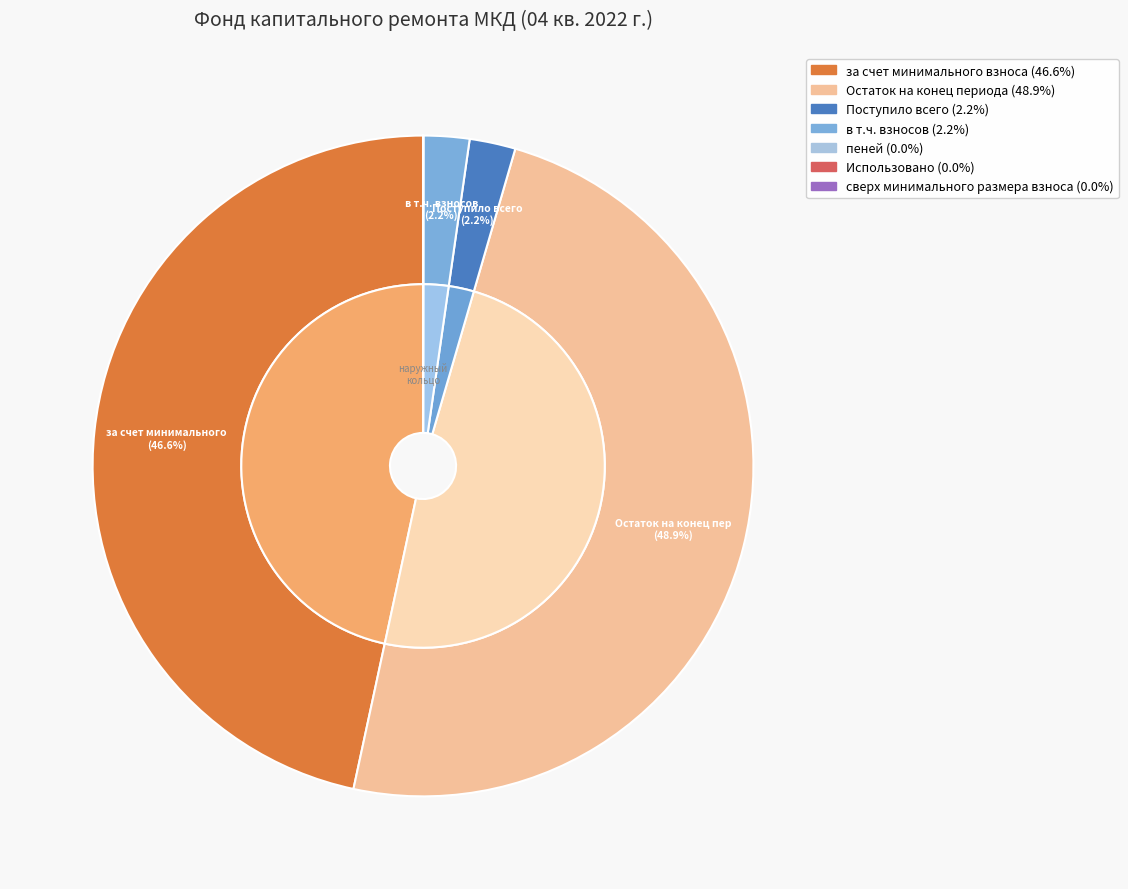

Which category has the biggest portion of the pie?

Остаток на конец периода